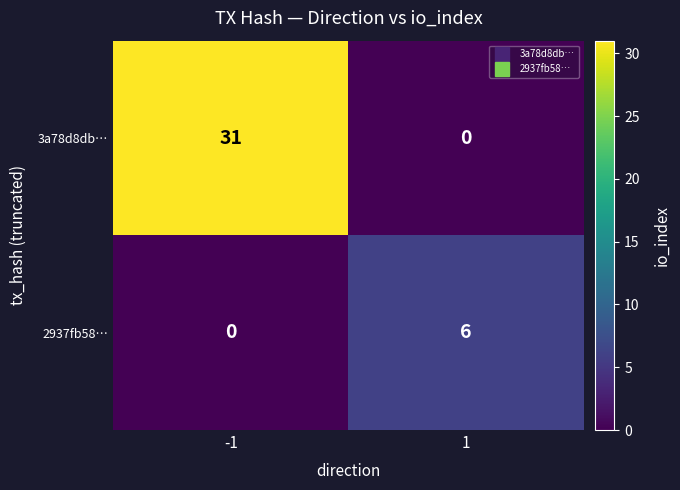

How many series are shown in this chart?

2